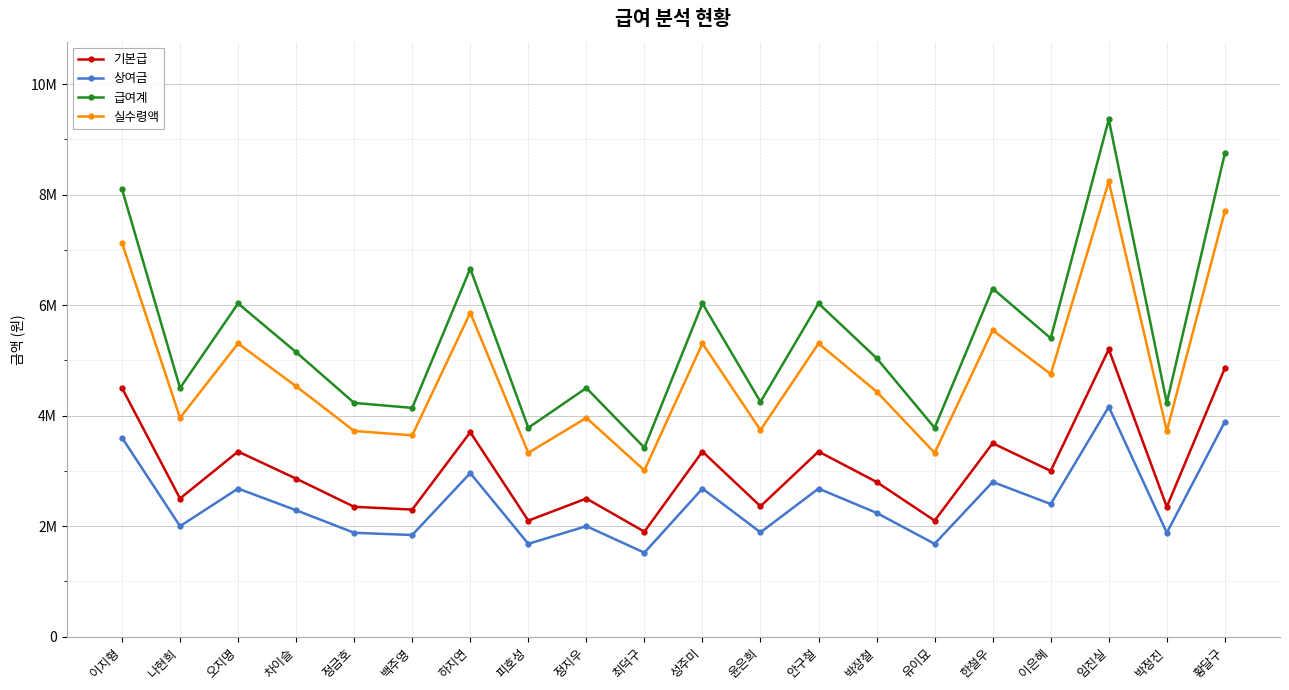

What is the approximate value of 급여계 at 차이슬, to the nearest 100?

5148000